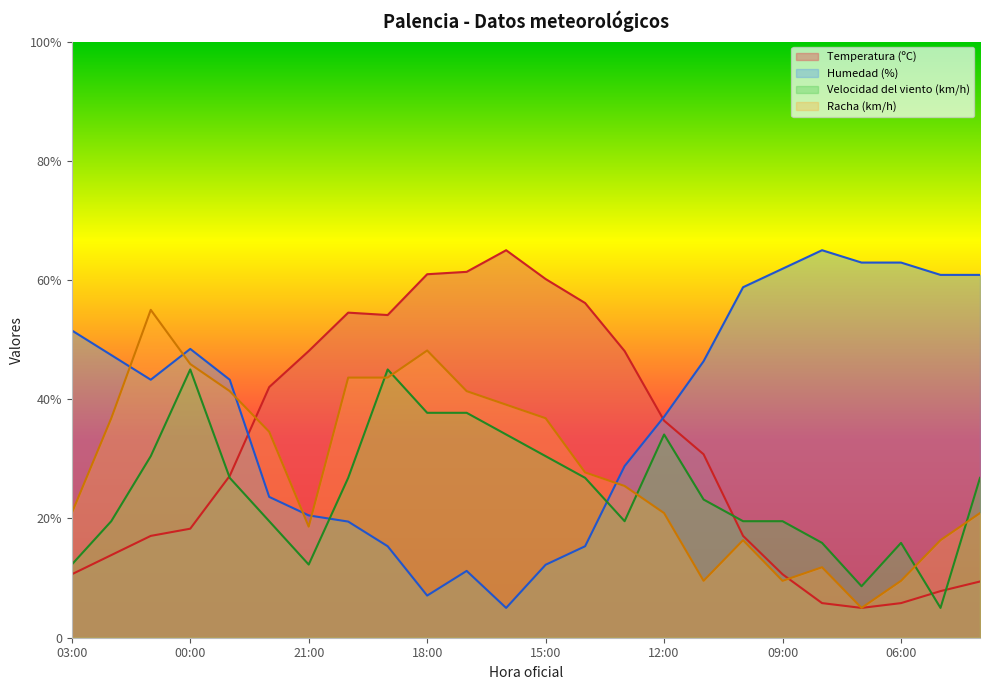

Reading left to right, list all the values displayed in this chart.

Temperatura (ºC): 10.6	13.9	17.1	18.3	27.1	42.0	48.1	54.5	54.1	61.0	61.4	65.0	60.2	56.1	48.1	36.4	30.8	17.1	10.6	5.8	5.0	5.8	7.8	9.4
Humedad (%): 51.6	47.4	43.3	48.4	43.3	23.6	20.5	19.5	15.3	7.1	11.2	5.0	12.2	15.3	28.8	37.1	46.4	58.8	61.9	65.0	62.9	62.9	60.9	60.9
Velocidad del viento (km/h): 12.3	19.5	30.5	45.0	26.8	19.5	12.3	26.8	45.0	37.7	37.7	34.1	30.5	26.8	19.5	34.1	23.2	19.5	19.5	15.9	8.6	15.9	5.0	26.8
Racha (km/h): 20.9	36.8	55.0	45.9	41.4	34.5	18.6	43.6	43.6	48.2	41.4	39.1	36.8	27.7	25.5	20.9	9.5	16.4	9.5	11.8	5.0	9.5	16.4	20.9